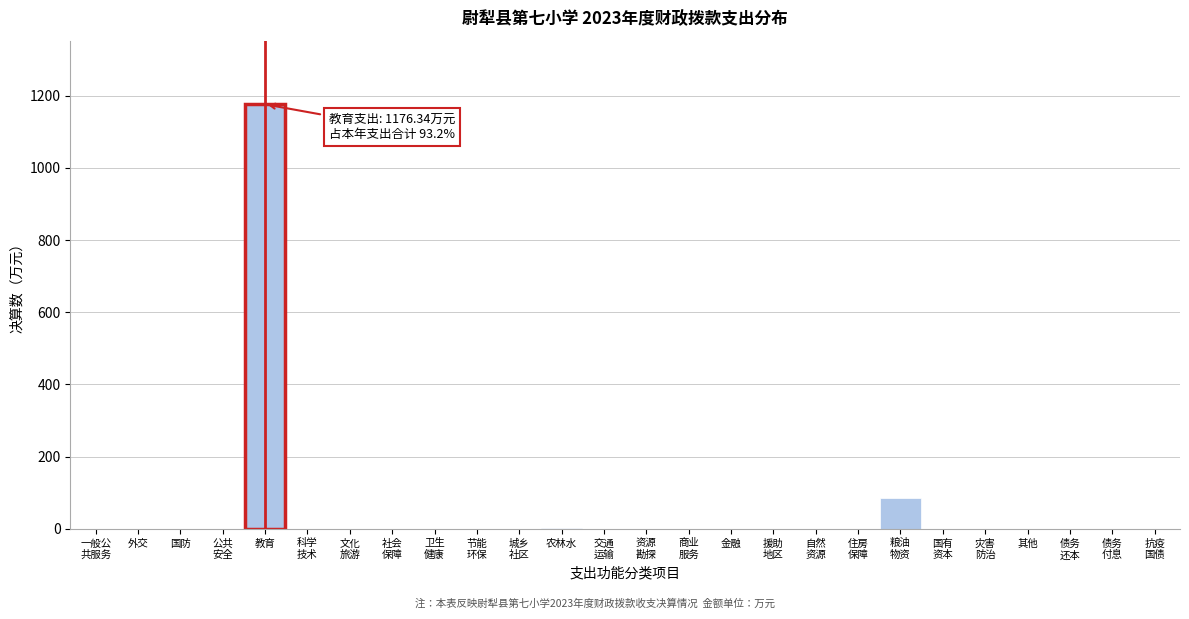

What is the maximum value shown in the chart?

1176.3